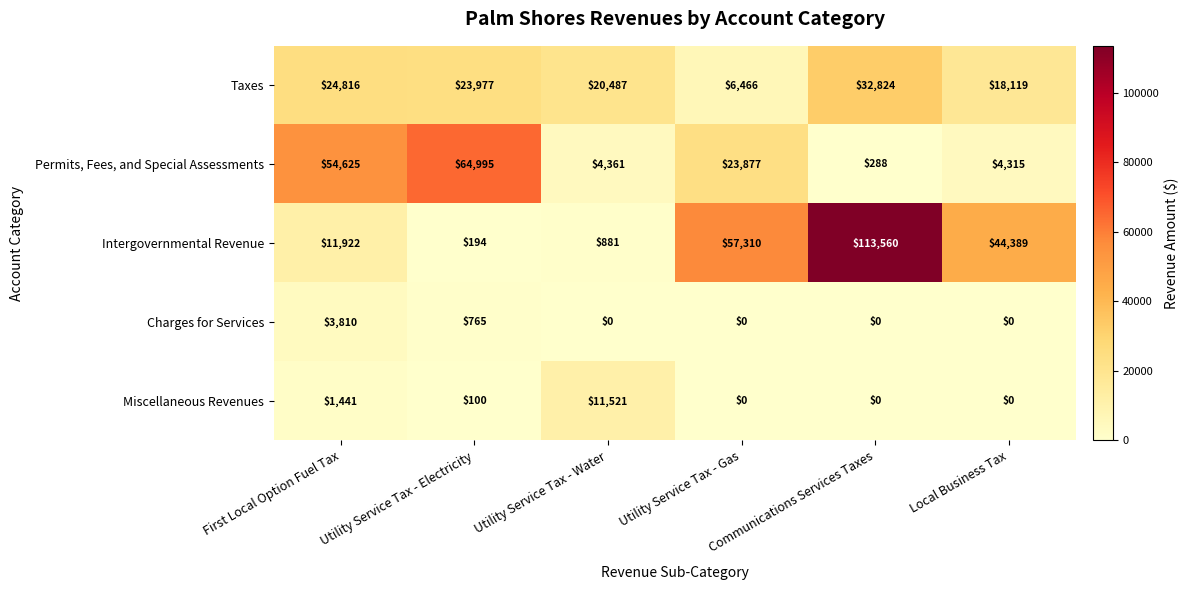

Which series has the largest range (max minus min)?

Intergovernmental Revenue